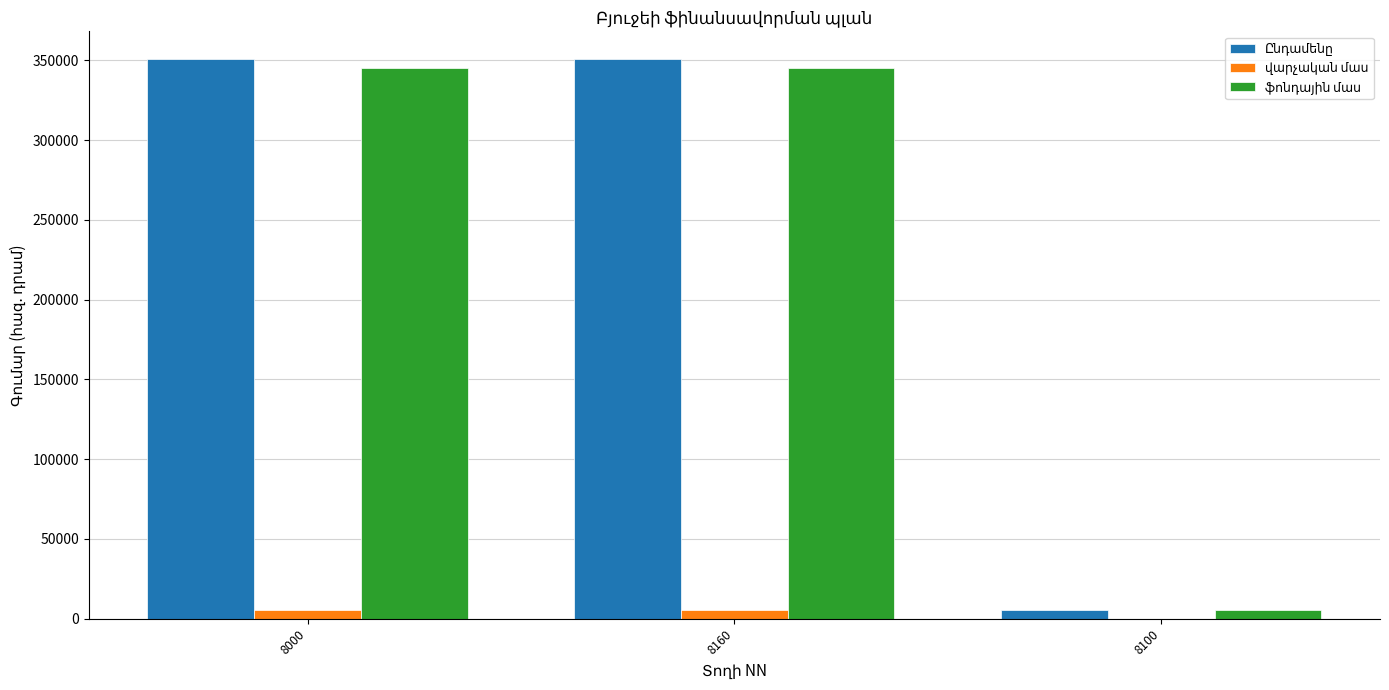

List the labels in order of վարչական մաս value, largest first.

8000, 8160, 8100